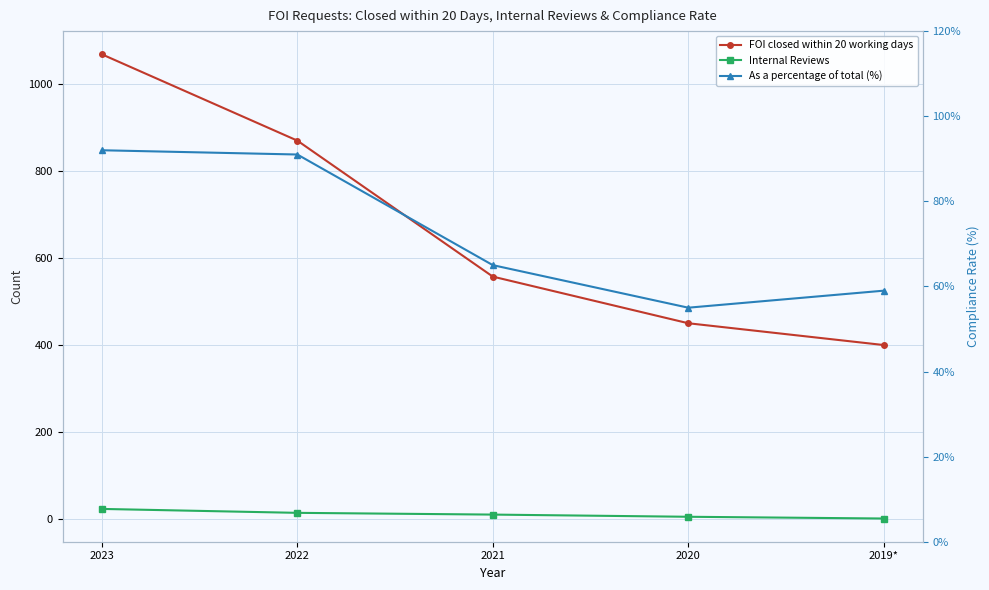

List the labels in order of Internal Reviews value, smallest first.

2019*, 2020, 2021, 2022, 2023